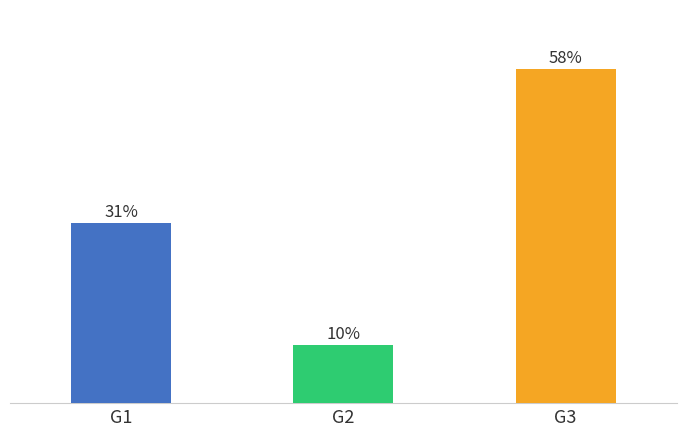

Does the chart contain any negative values?

No